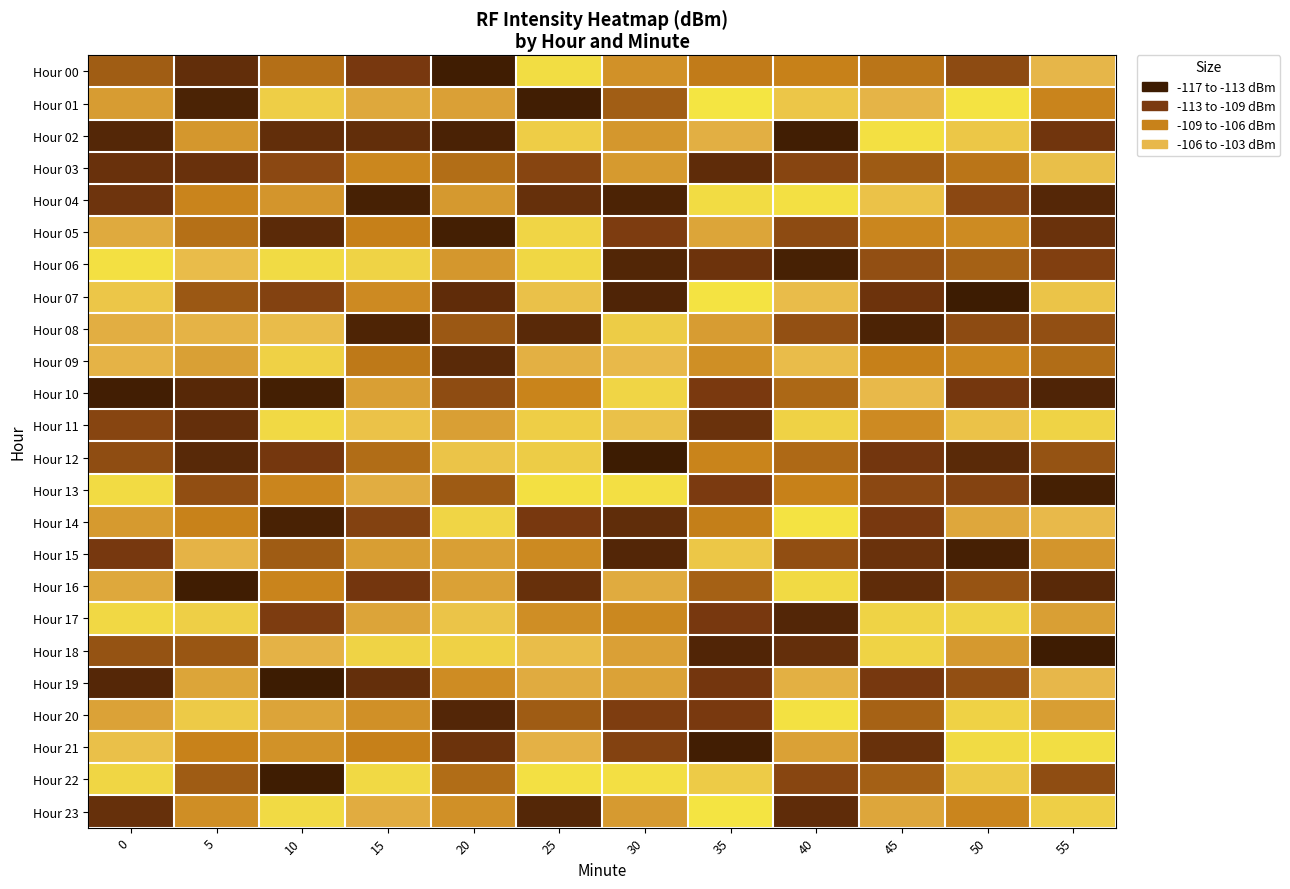

Rank the series by their maximum value, from highest to lowest.

Hour 01, Hour 23, Hour 07, Hour 14, Hour 20, Hour 13, Hour 02, Hour 06, Hour 22, Hour 04, Hour 21, Hour 00, Hour 16, Hour 11, Hour 17, Hour 05, Hour 10, Hour 18, Hour 09, Hour 08, Hour 12, Hour 15, Hour 03, Hour 19